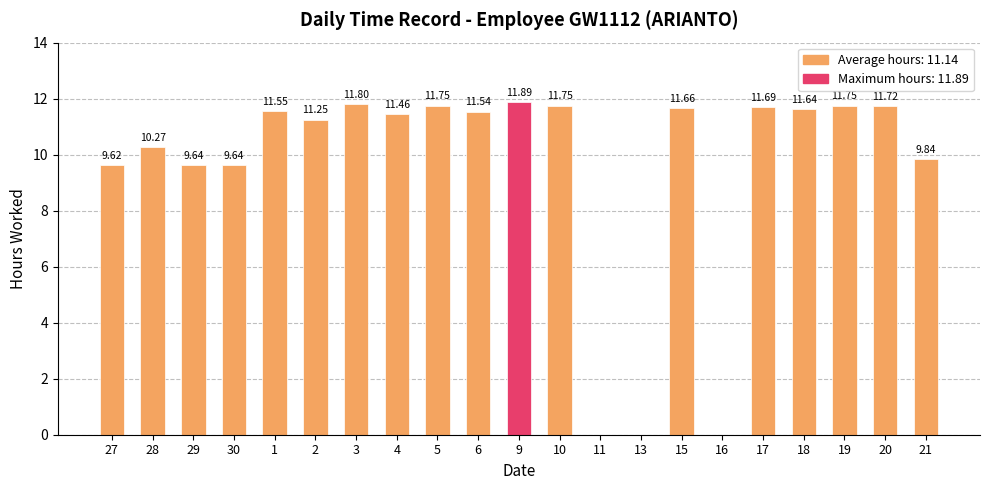

The value at 6 is 16.4. True or false?

False